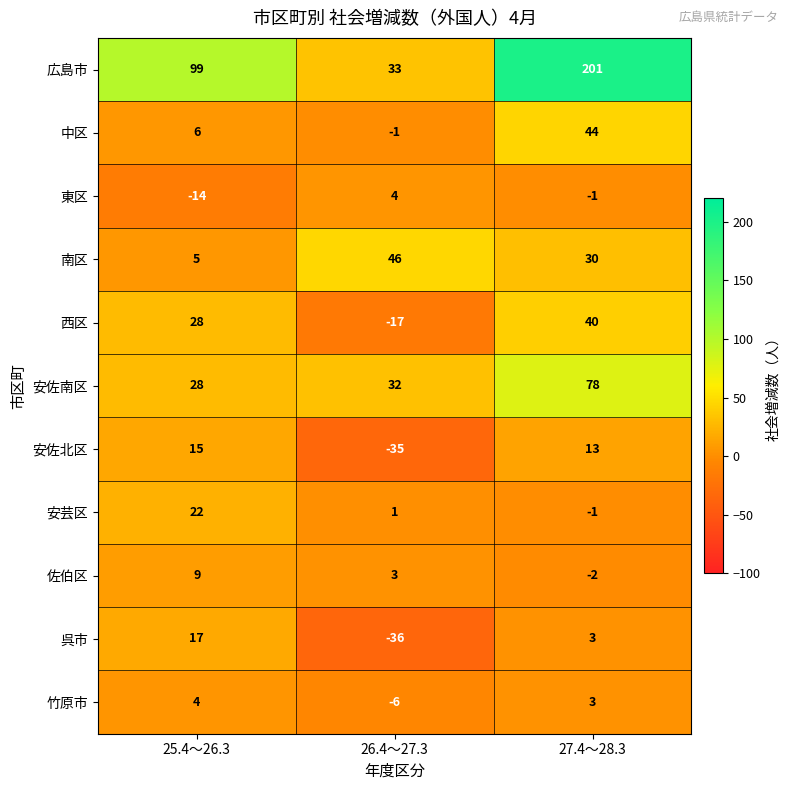

How many values in the 東区 series exceed -1?

1